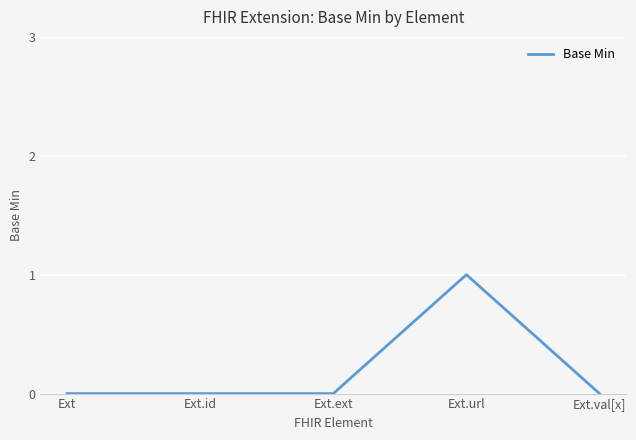

The chart shows a value of 1 at Ext.url. True or false?

True